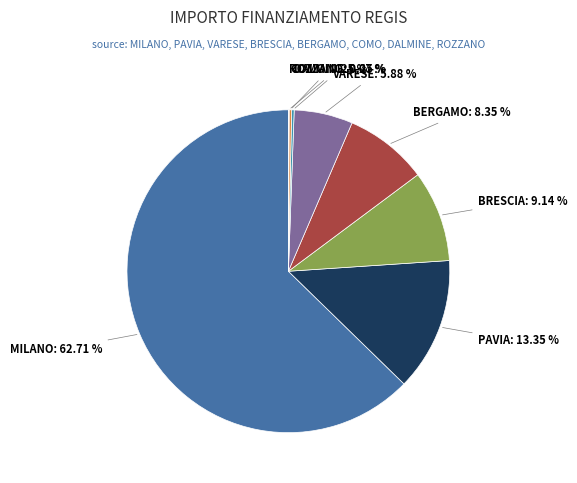

Is there any slice that represents more than half of the pie?

Yes